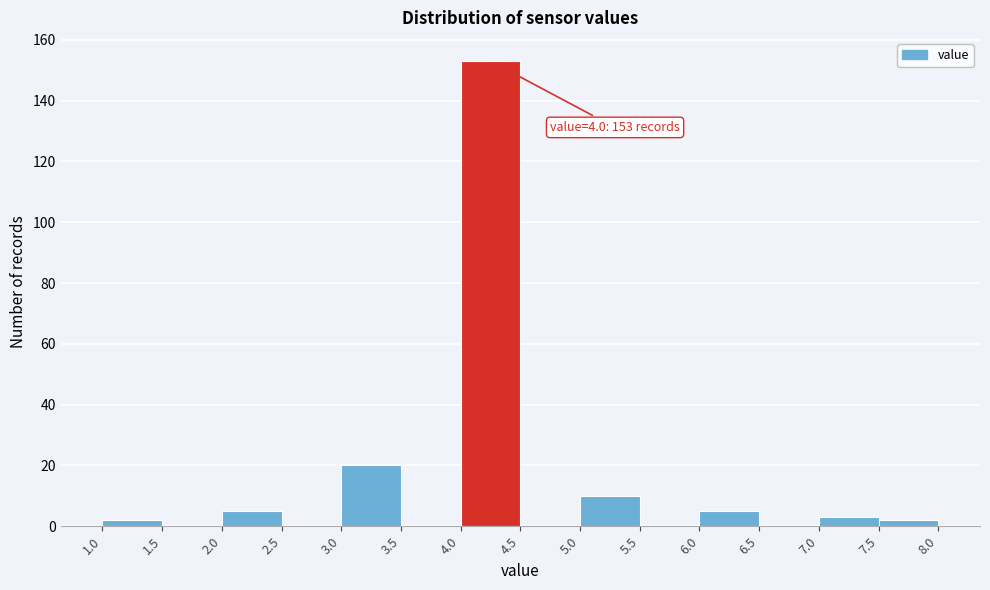

Which range on the x-axis has the tallest bar?

4.0 to 4.5